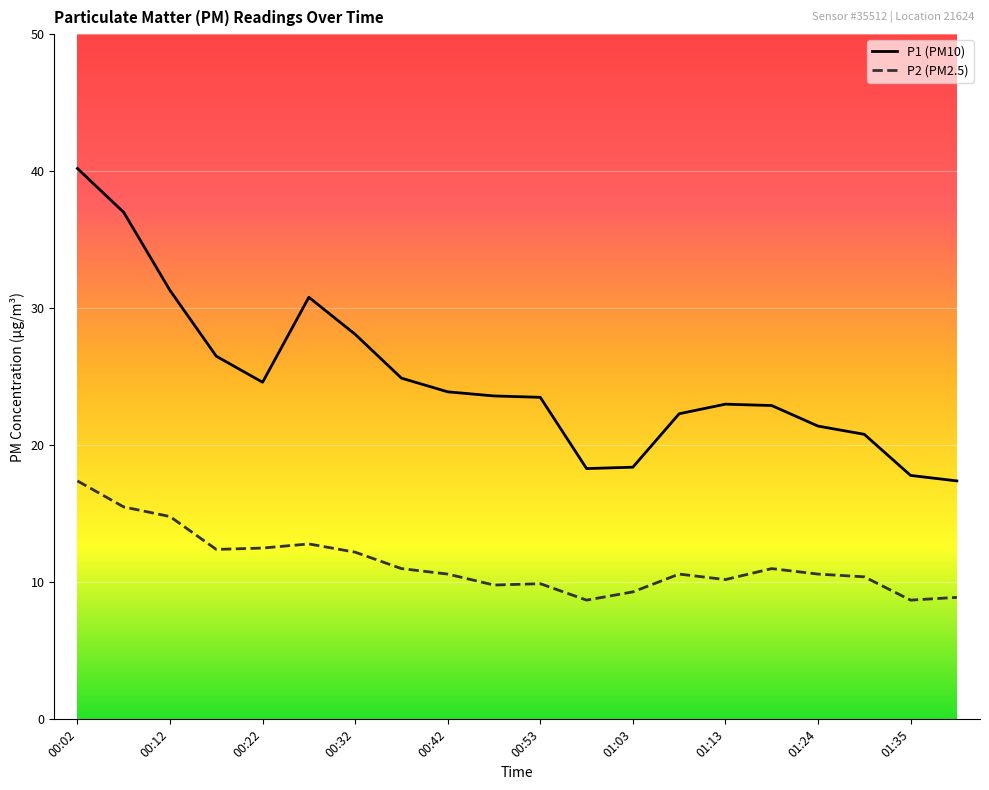

What are all the series names shown in the legend?

P1 (PM10), P2 (PM2.5)